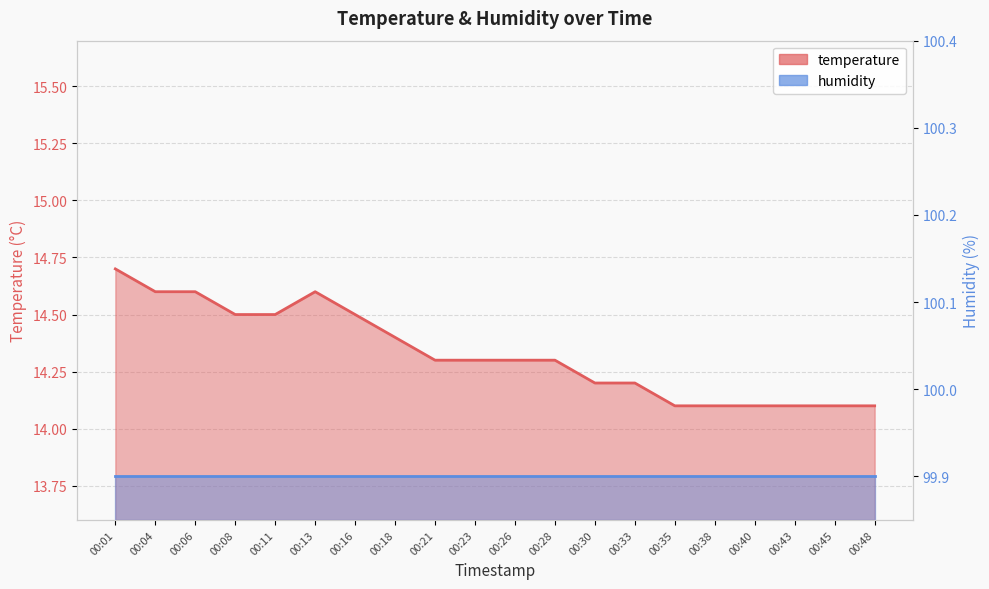

List the labels in order of value, largest first.

00:01, 00:04, 00:06, 00:13, 00:08, 00:11, 00:16, 00:18, 00:21, 00:23, 00:26, 00:28, 00:30, 00:33, 00:35, 00:38, 00:40, 00:43, 00:45, 00:48